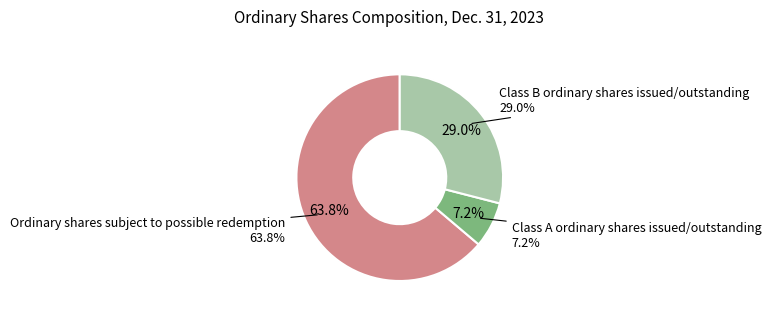

Which category accounts for the majority?

Ordinary shares subject to possible redemption